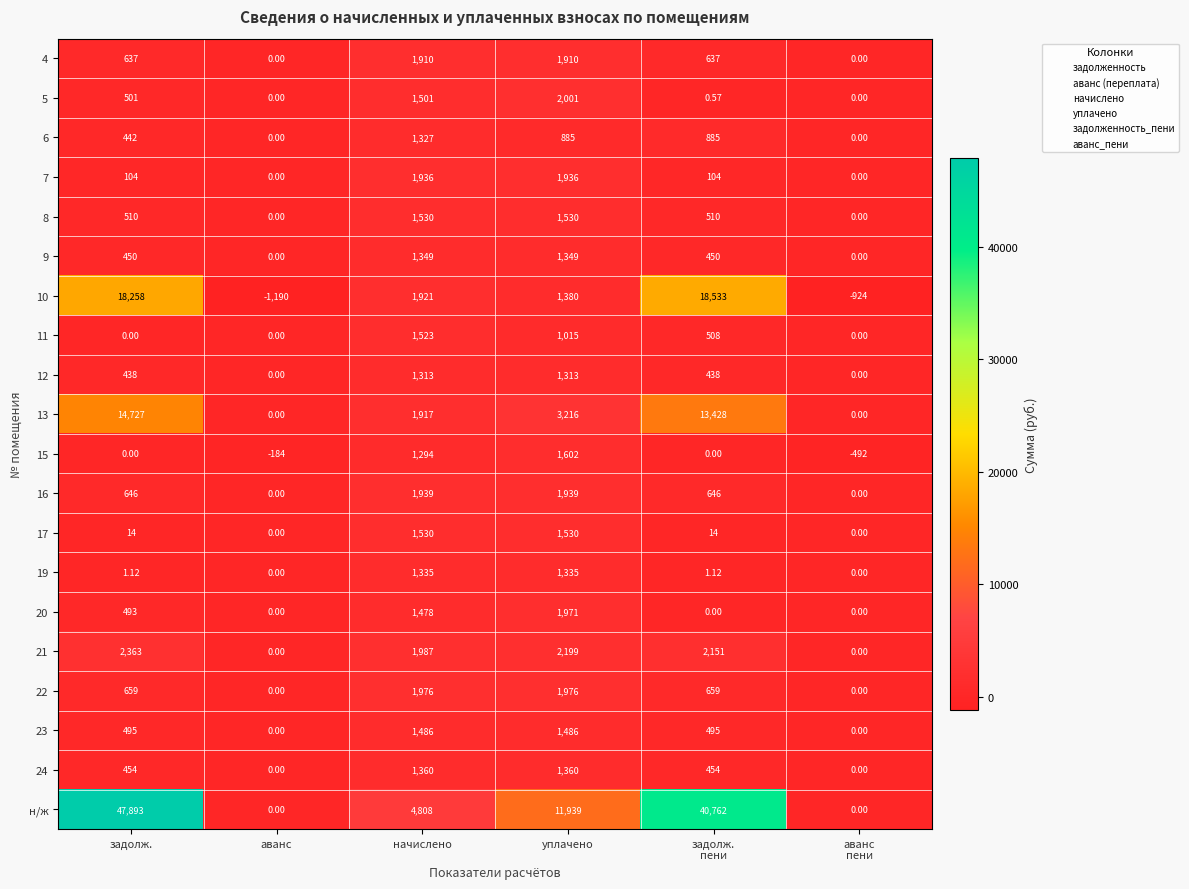

Where is 20 nearest to the value 985?

задолж.